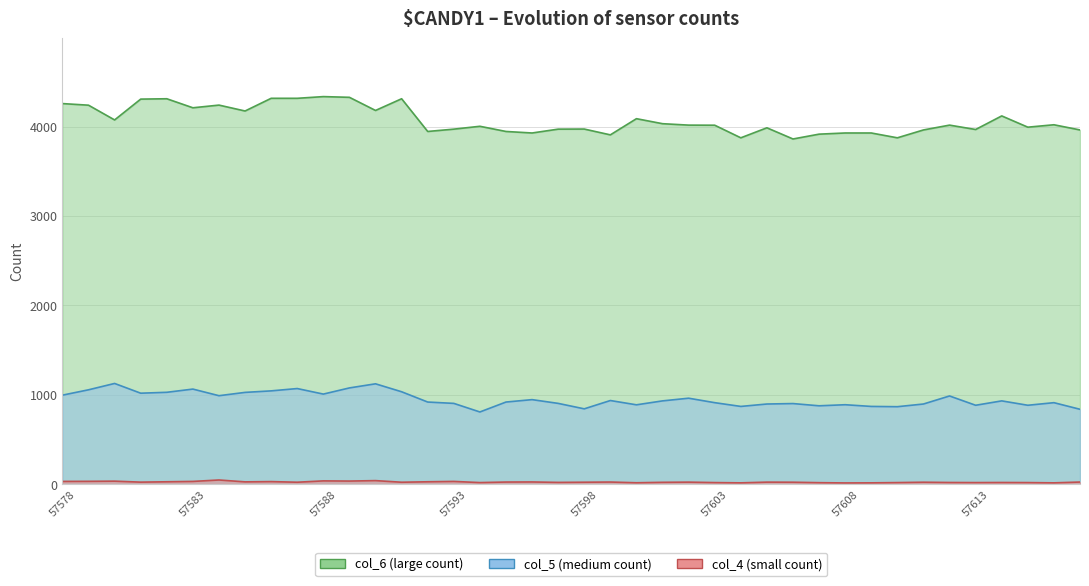

The value of col_5 at 57589 is 1077. True or false?

True